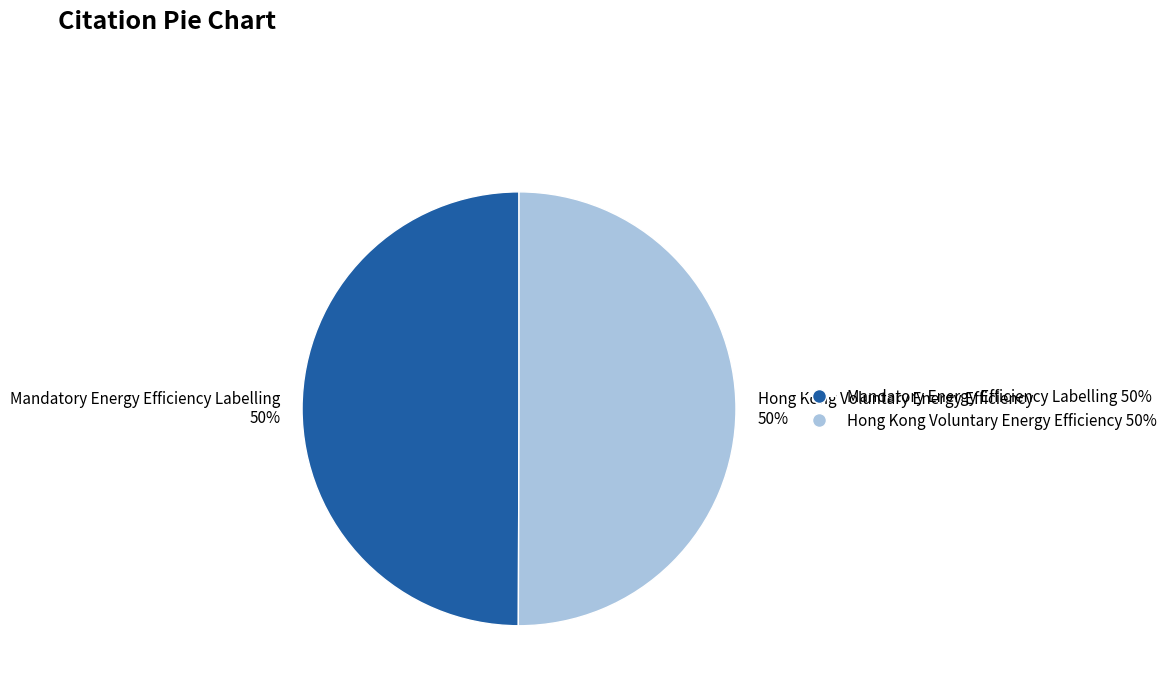

To the nearest percent, what is the average slice percentage?

50%